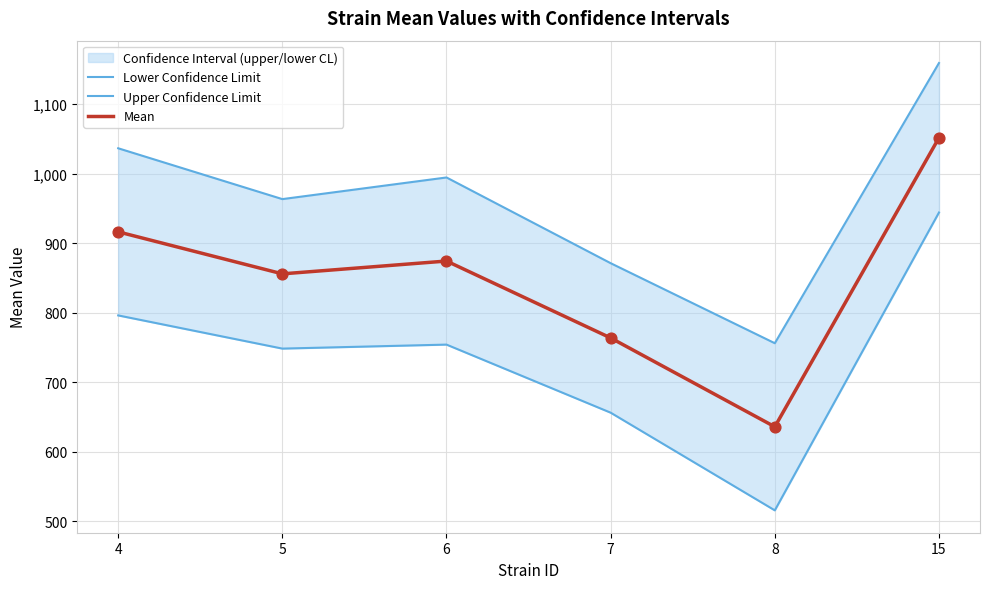

Is the value of Lower Confidence Limit at 5 greater than the value of Mean at 15?

No